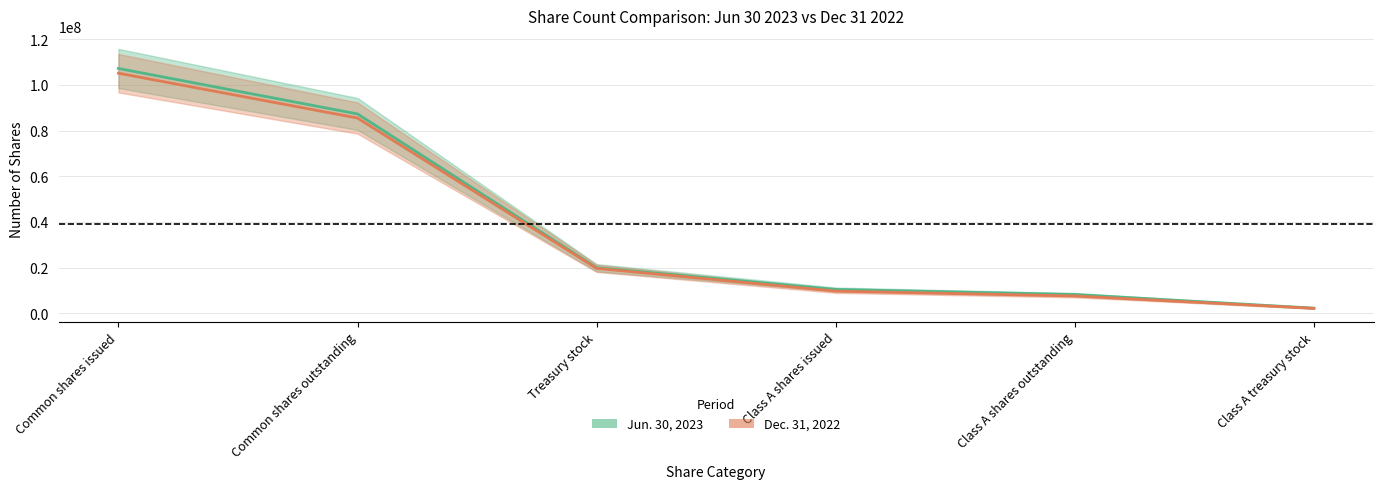

Which label corresponds to the largest value in the chart?

Common shares issued